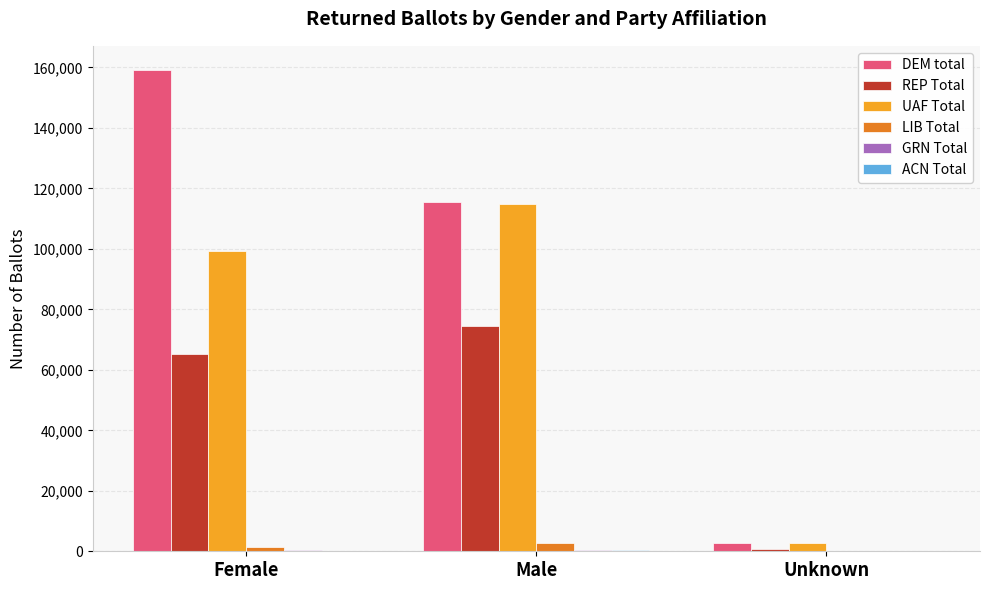

What is the highest value of the REP Total series?

74410